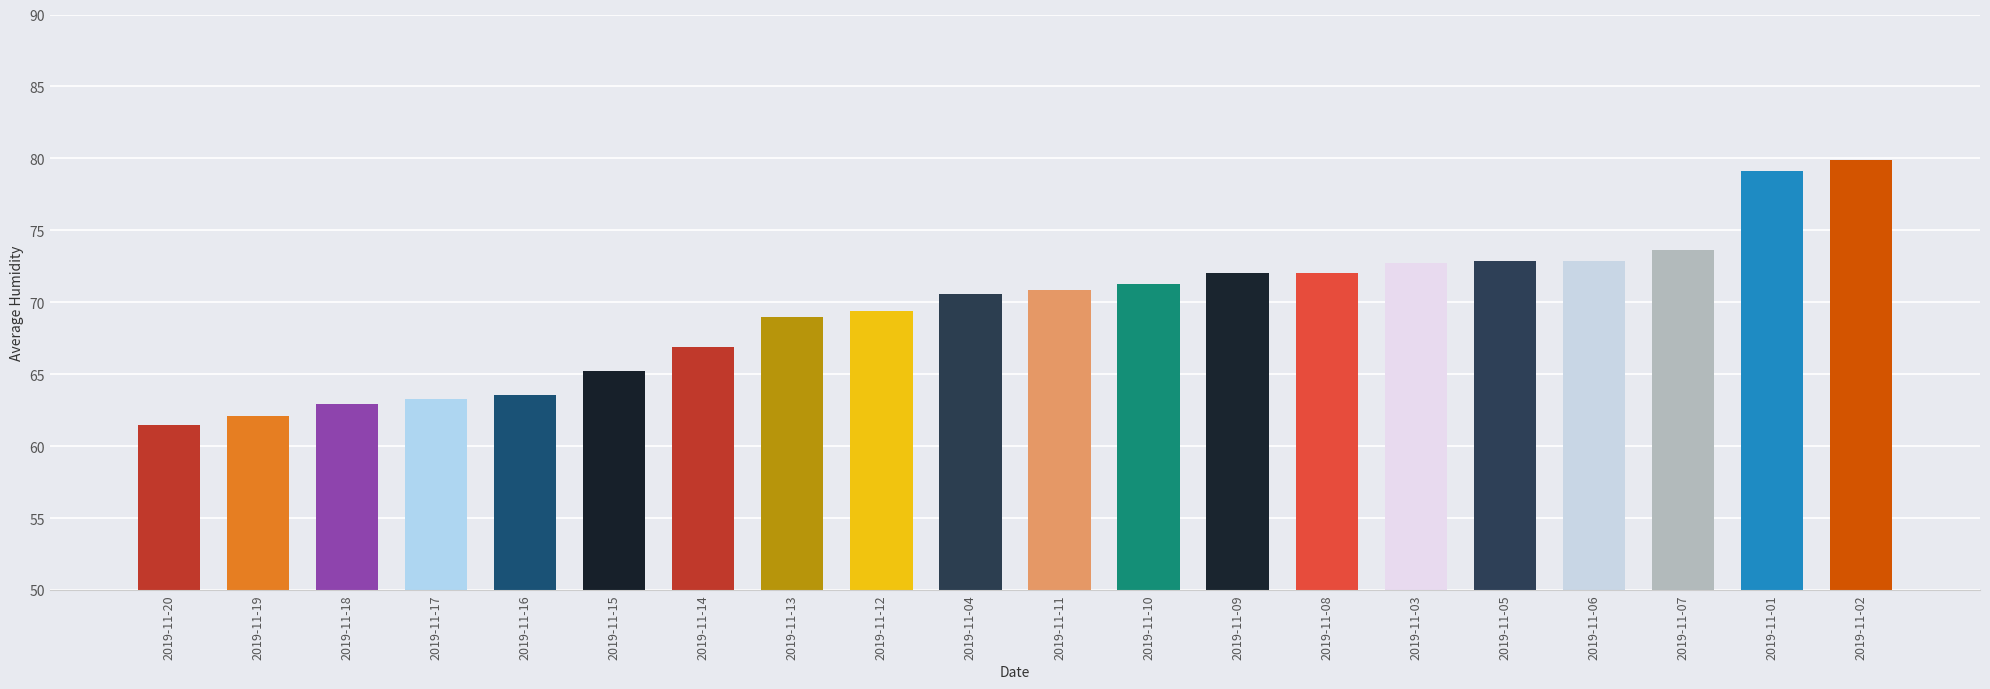

What is the label of the 18th bar from the right?

2019-11-18